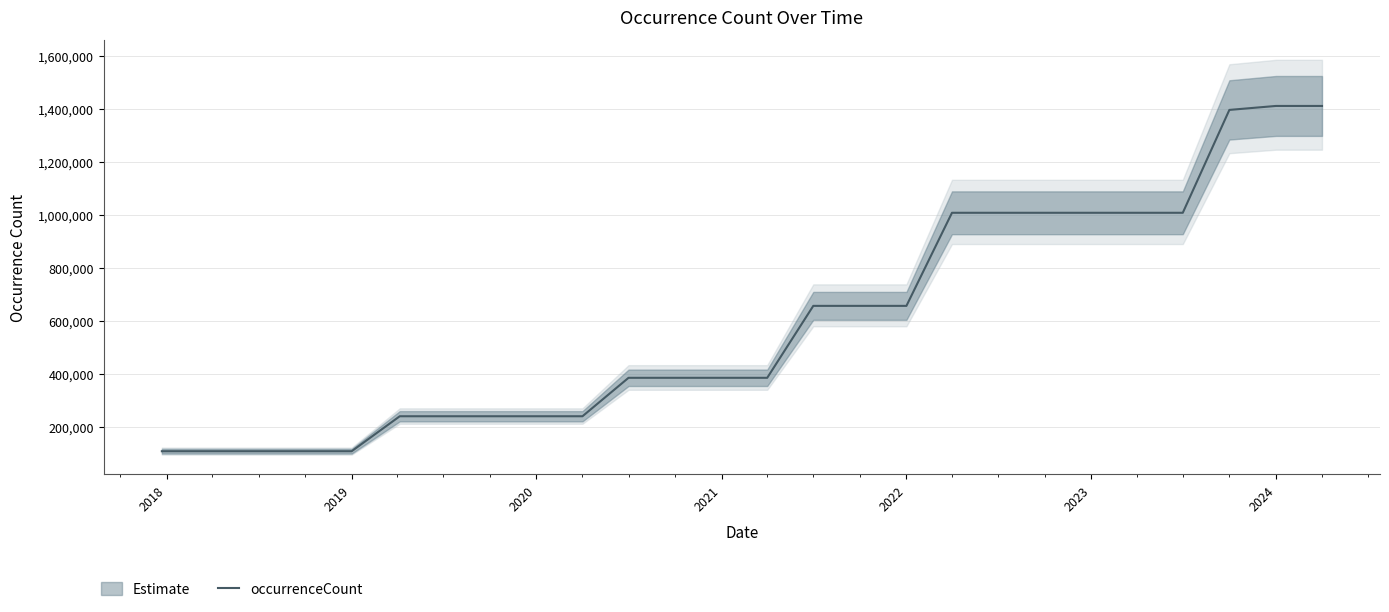

The value of occurrenceCount at 2024 is 1411914. True or false?

True